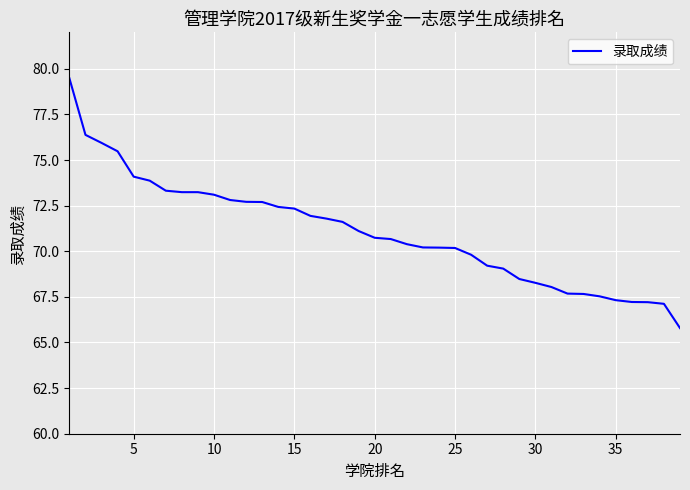

What is the greatest value displayed?

79.5